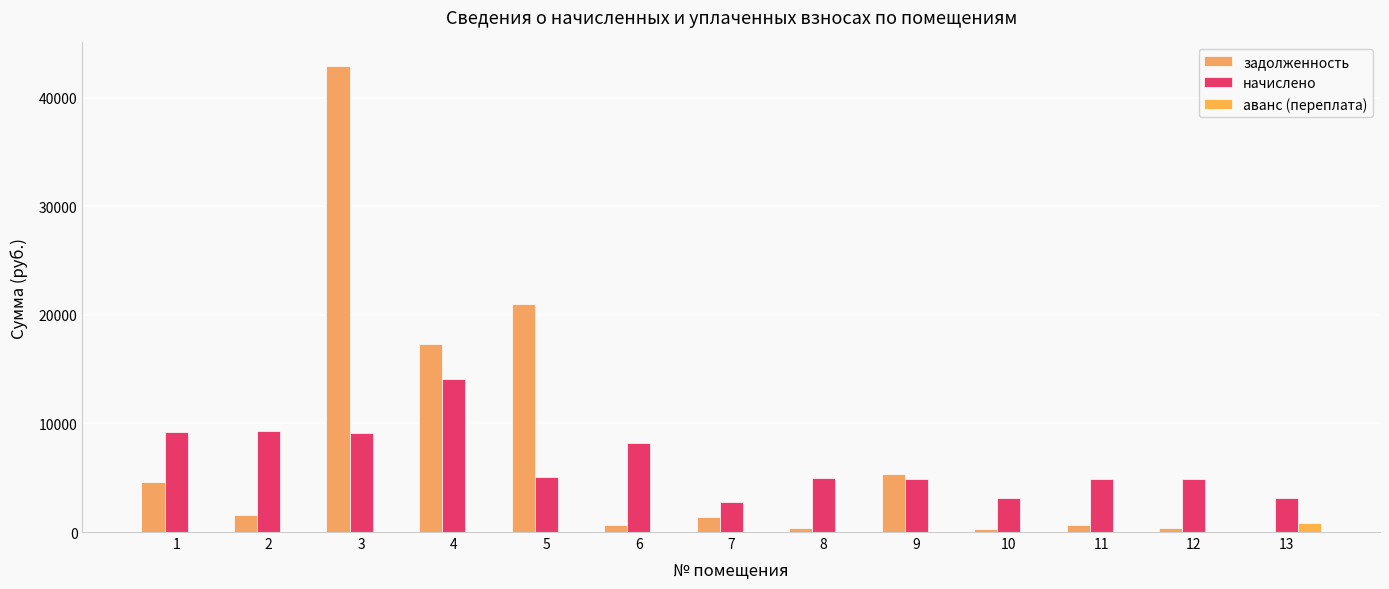

Is it true that задолженность equals 8418.7 at 9?

False